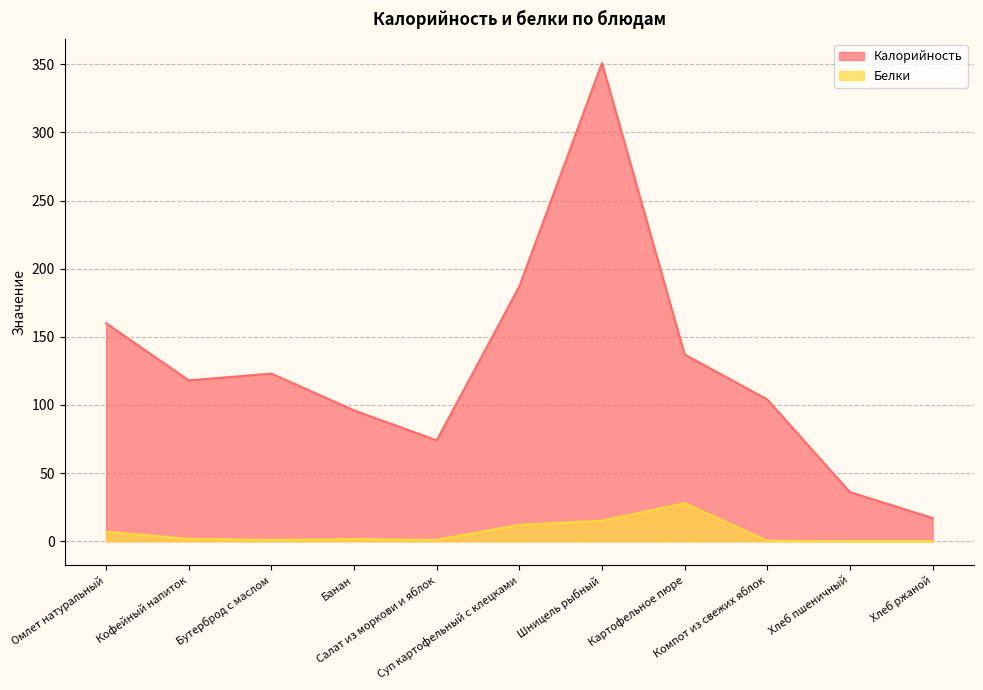

How many interior local peaks does the Калорийность series have?

2